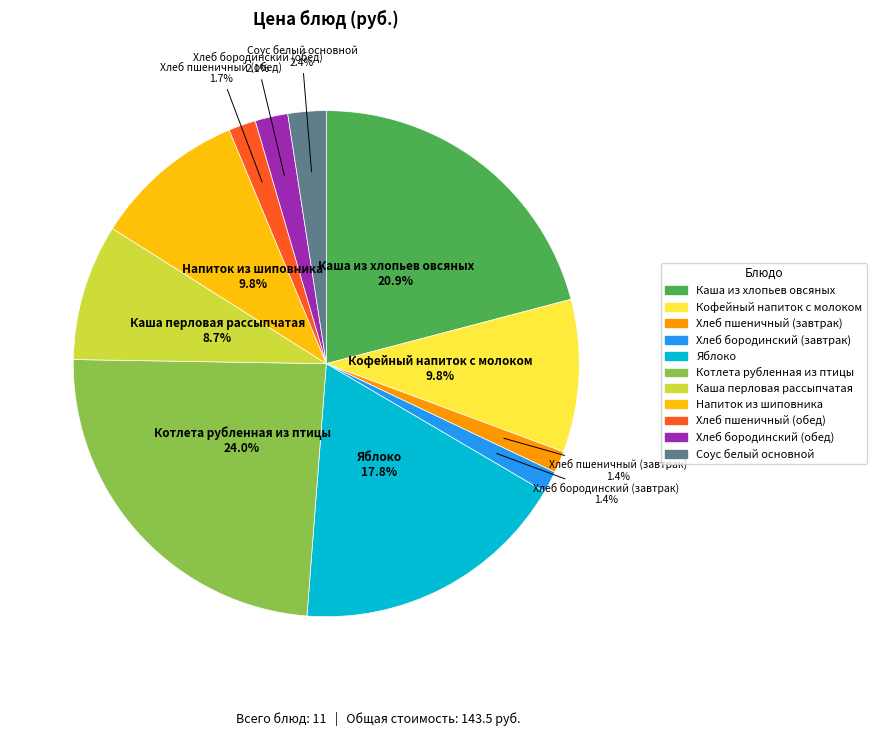

Count the number of slices in the pie.

11